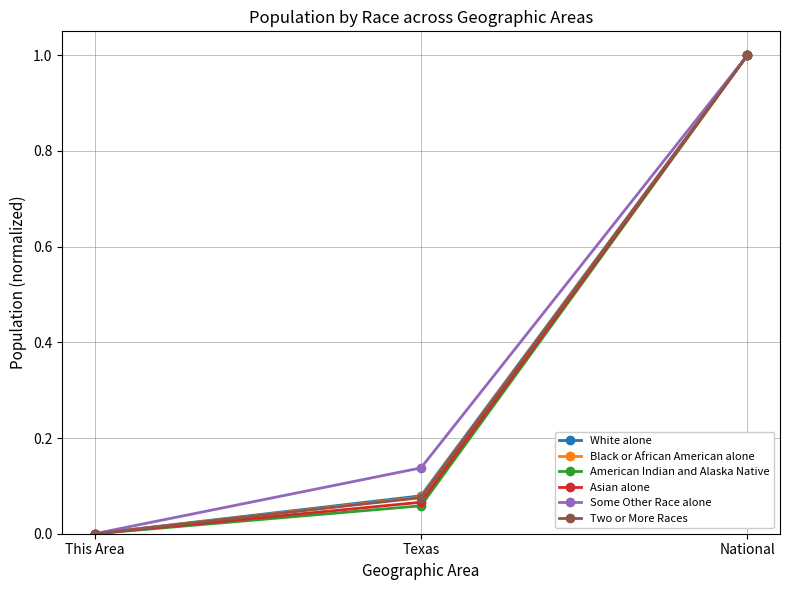

Rank the categories by American Indian and Alaska Native value from lowest to highest.

This Area, Texas, National